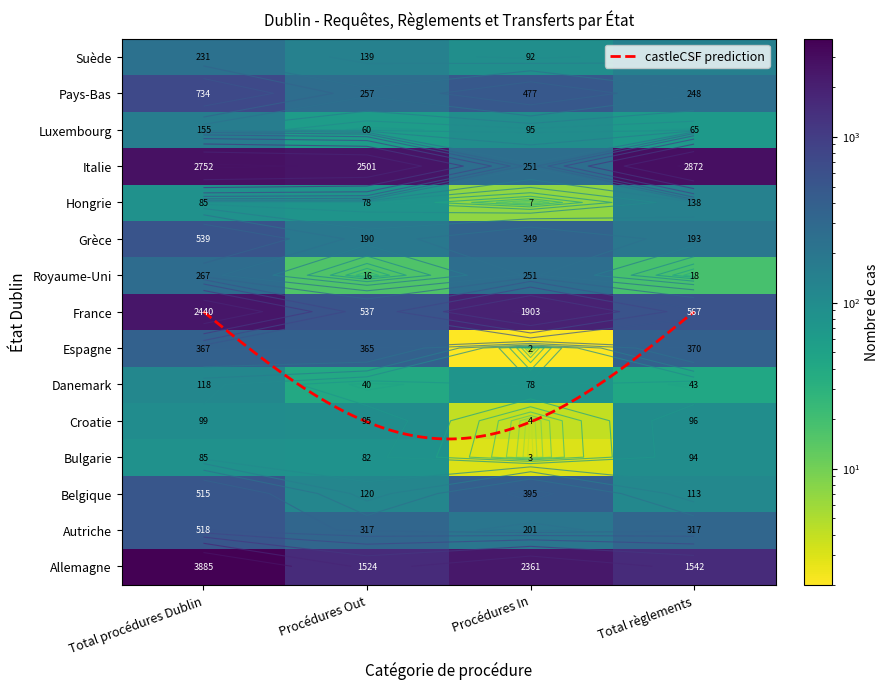

What is the average value of the Autriche series?

338